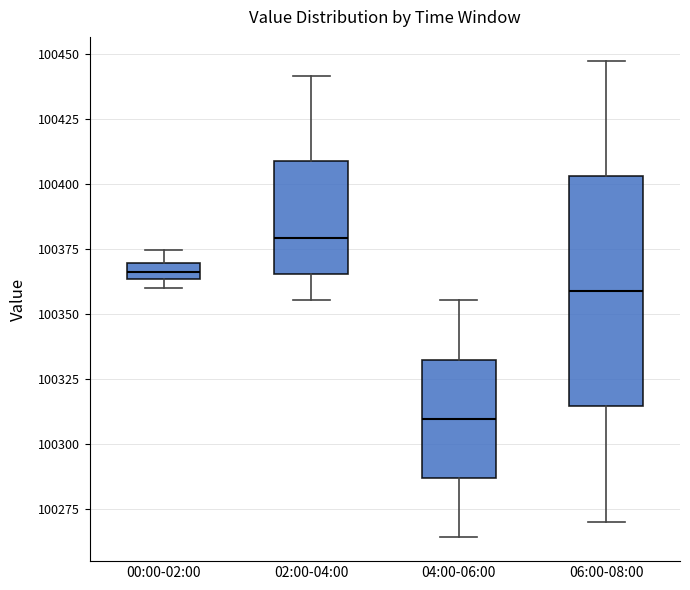

Comparing the boxes themselves (not the whiskers), which one is the tallest?

06:00-08:00